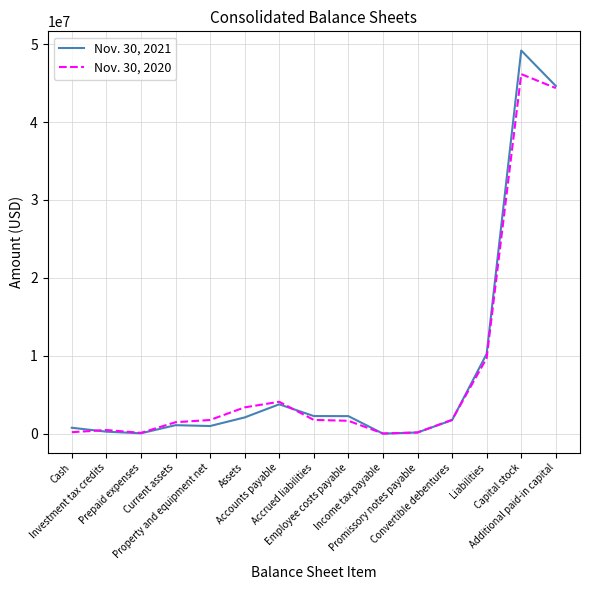

Which series has the widest spread of values?

Nov. 30, 2021